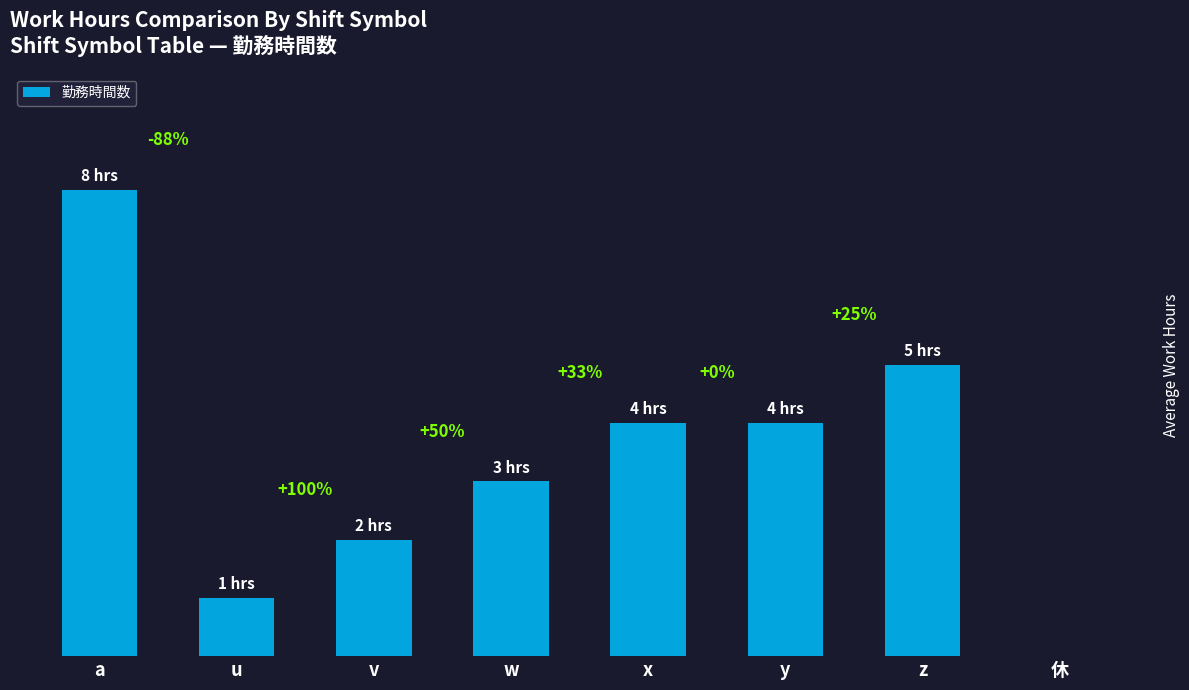

Which label corresponds to the largest value in the chart?

a